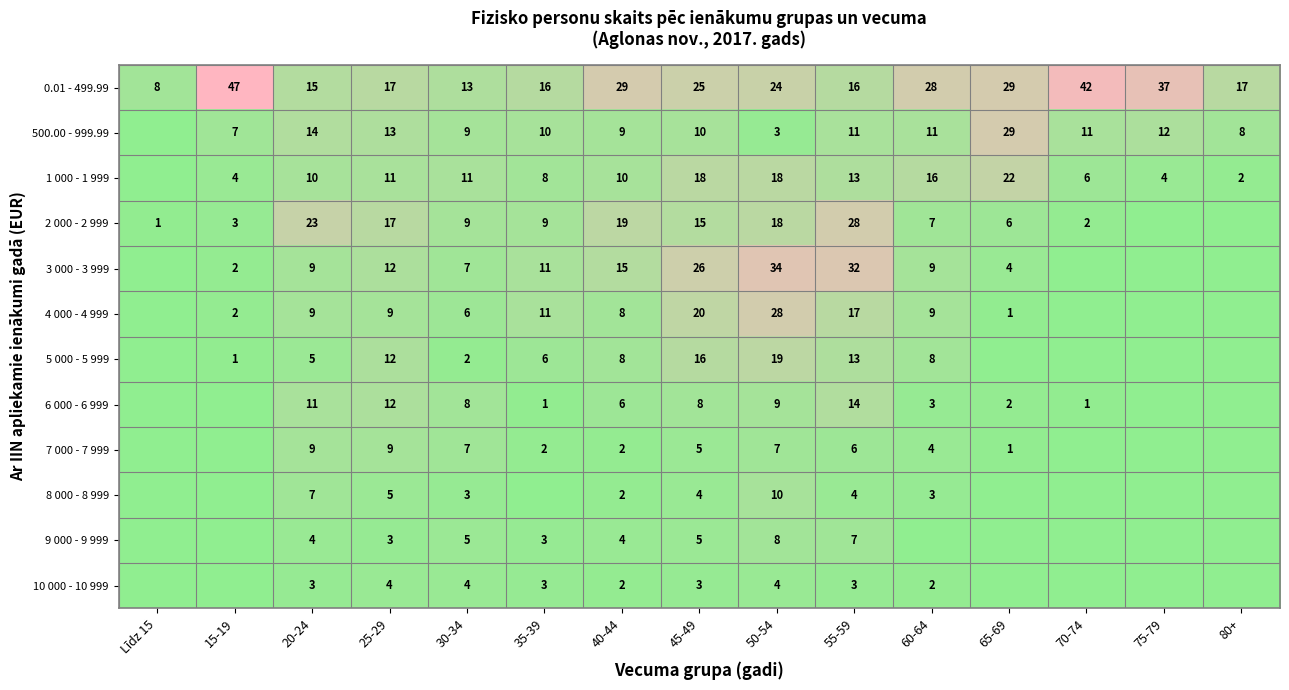

What is the sum of the 2 000 - 2 999 values at 20-24 and 65-69?

29